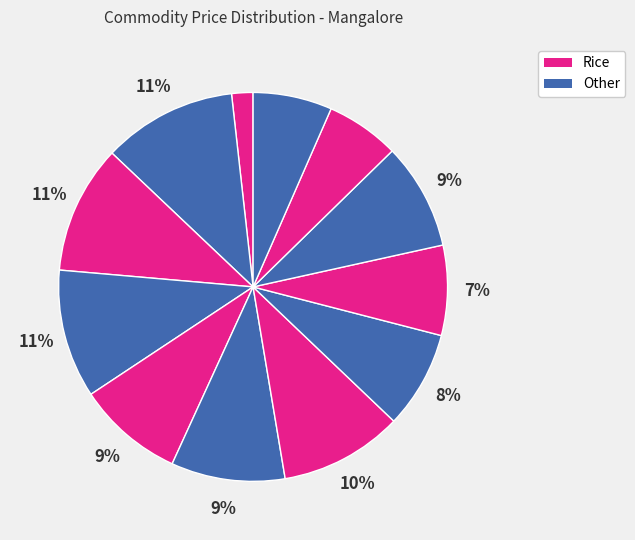

How many slices are in this pie chart?

12